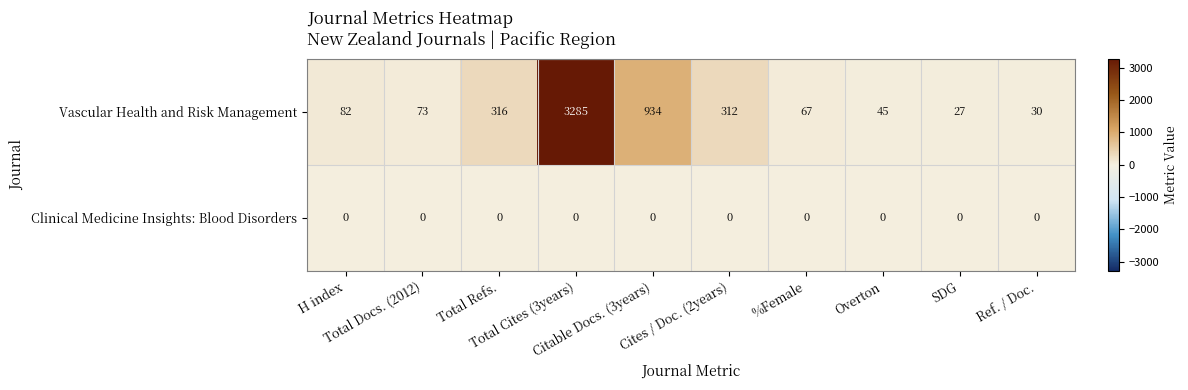

What is the difference between the maximum and minimum values in the Vascular Health and Risk Management series?

3258